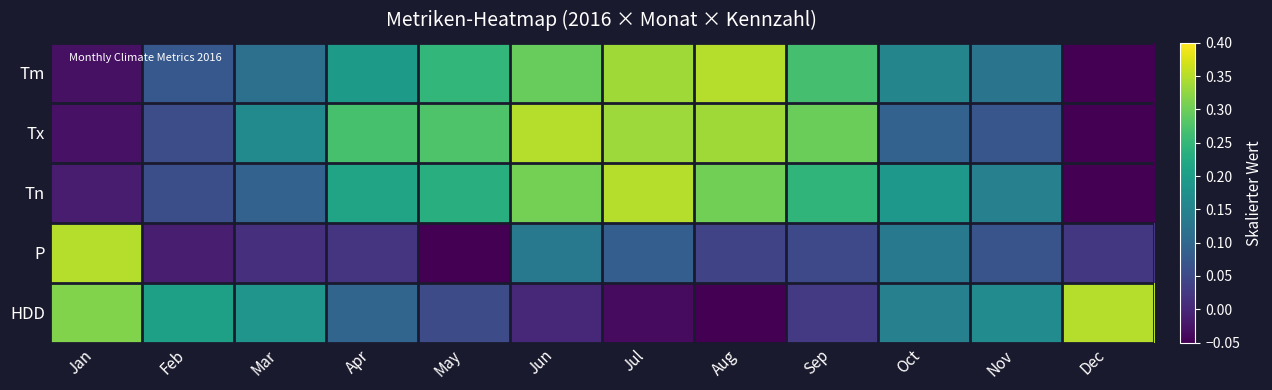

What is the minimum value shown in the chart?

-0.1